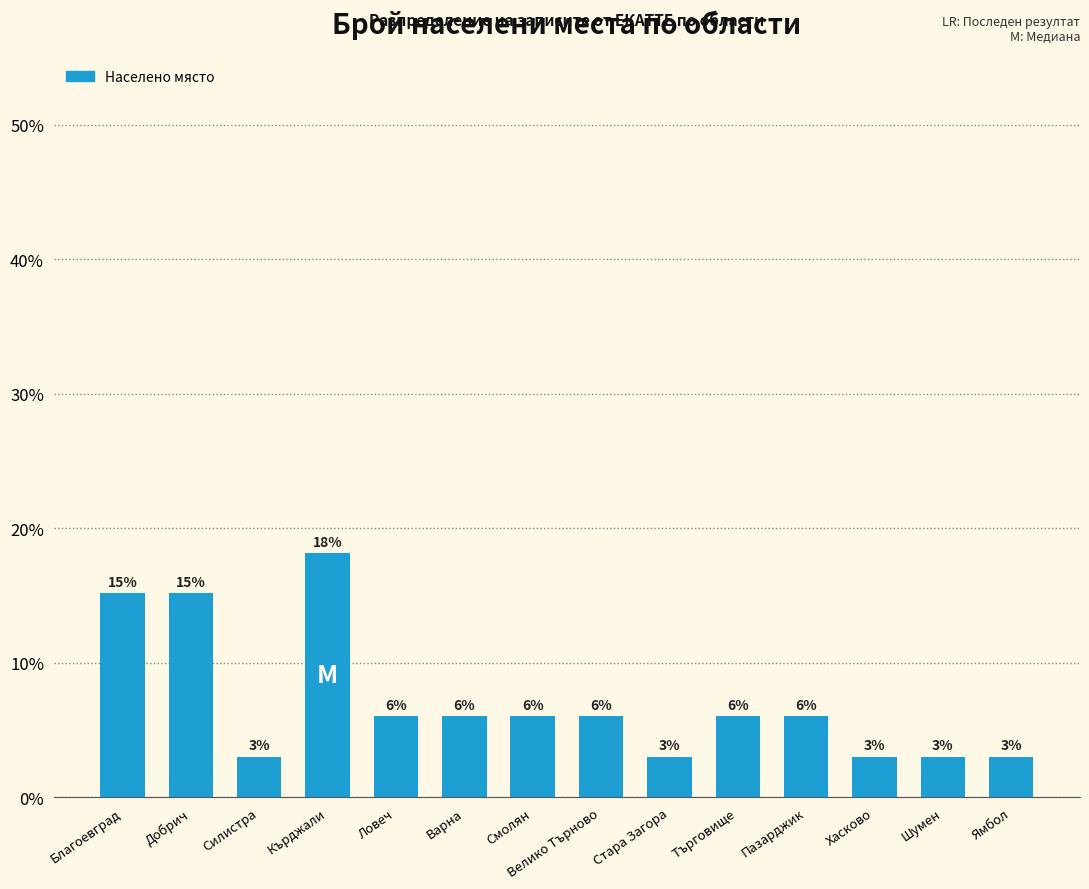

How many bars are there in total?

14